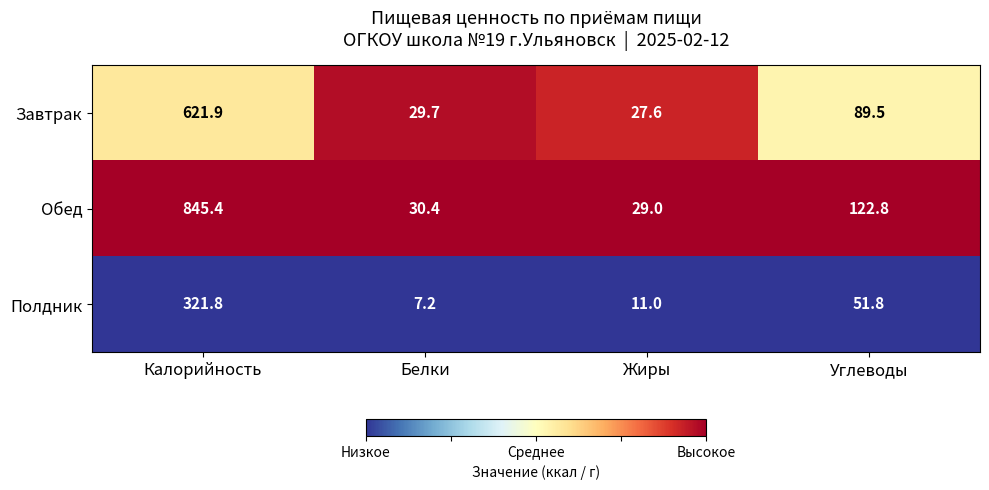

Reading left to right, extract all data points from this chart.

Завтрак: Калорийность=621.9	Белки=29.7	Жиры=27.6	Углеводы=89.5
Обед: Калорийность=845.4	Белки=30.4	Жиры=29.0	Углеводы=122.8
Полдник: Калорийность=321.8	Белки=7.2	Жиры=11.0	Углеводы=51.8